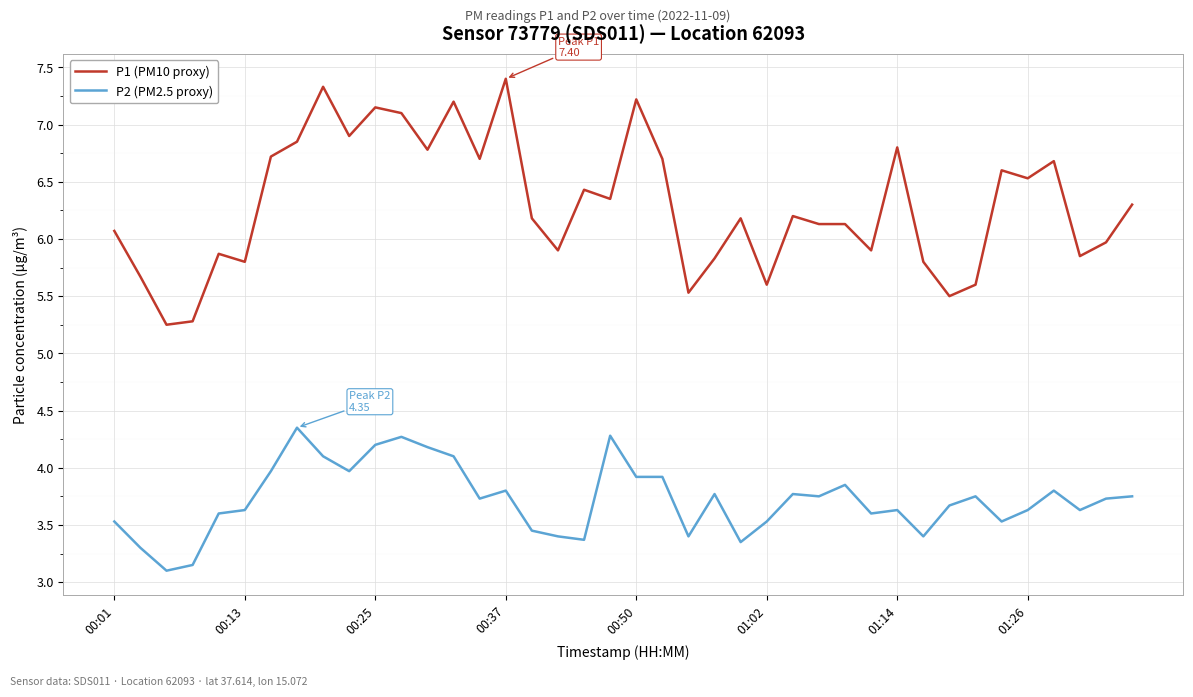

List the series in order of their peak value, lowest first.

P2 (PM2.5 proxy), P1 (PM10 proxy)